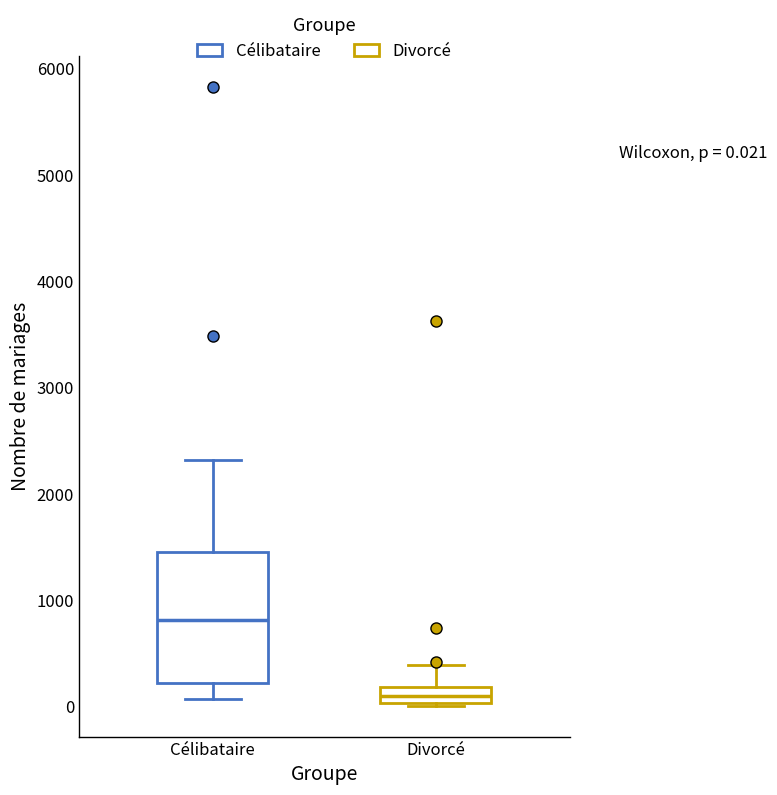

Which box's median line is the lowest?

Divorcé